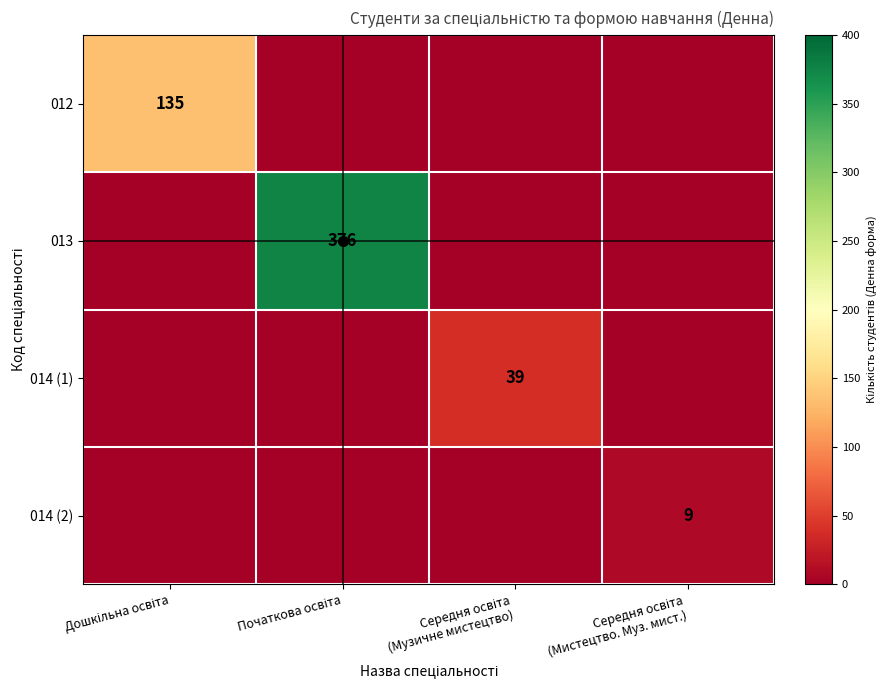

Between Середня освіта
(Мистецтво. Муз. мист.) and Дошкільна освіта, which is larger?

Дошкільна освіта